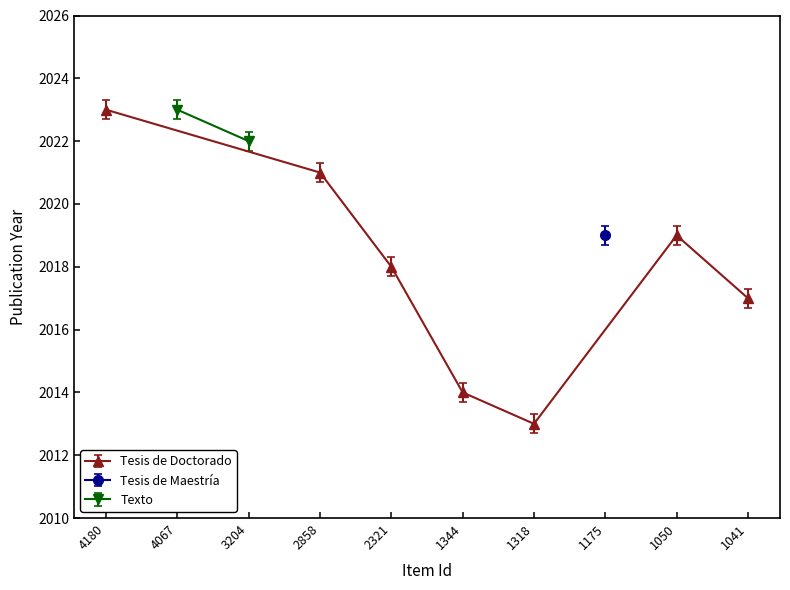

True or false: Tesis de Doctorado has a value of 3398 at 1344.

False